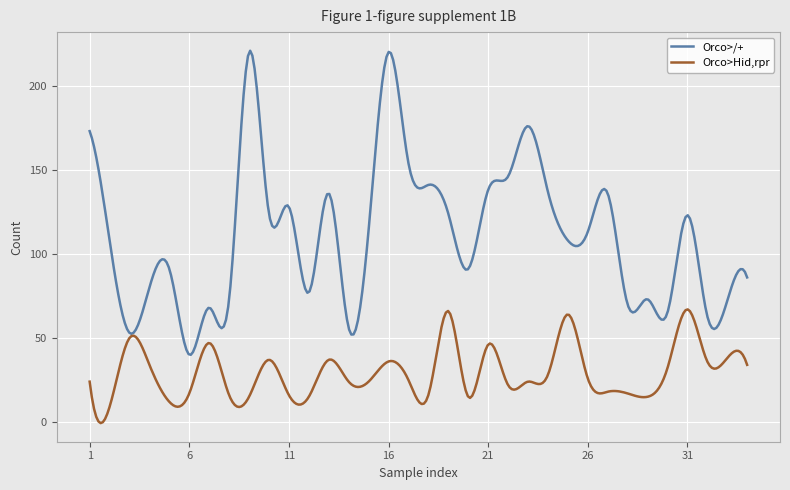

How many lines are shown in the chart?

2